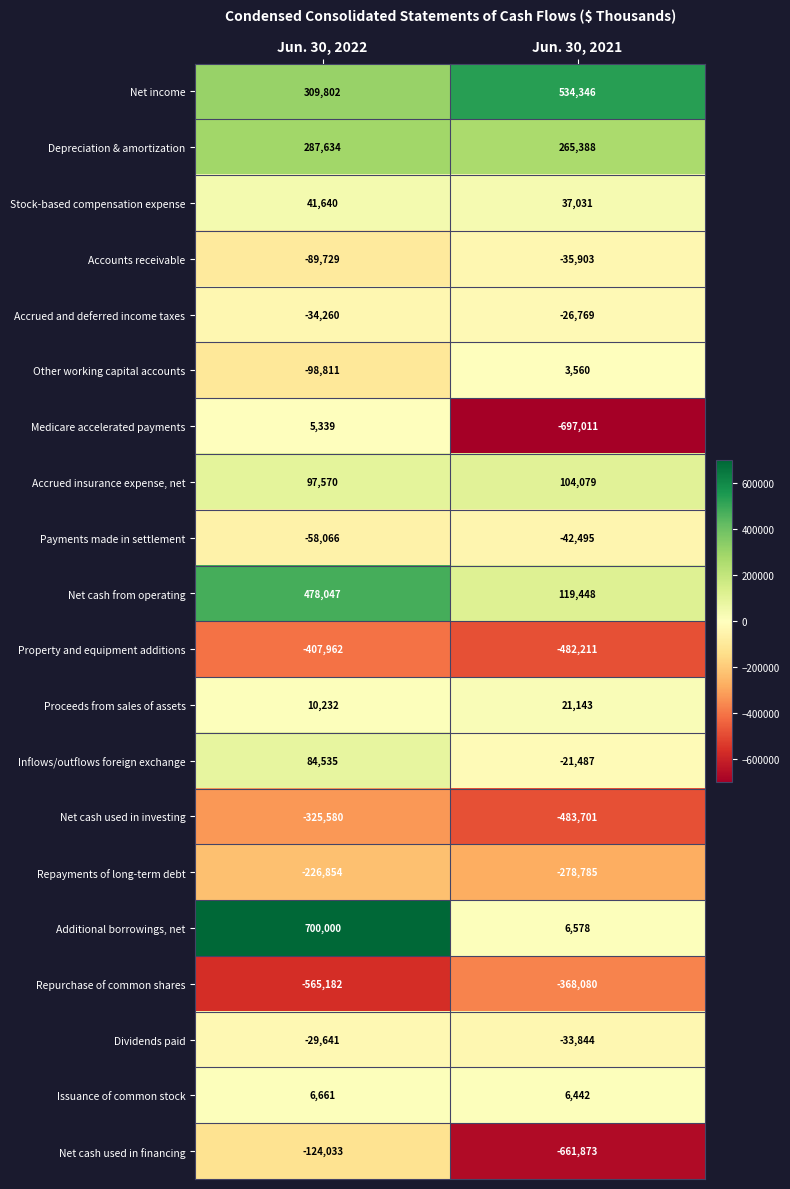

What is the difference between the Depreciation & amortization values at Jun. 30, 2022 and Jun. 30, 2021?

22246